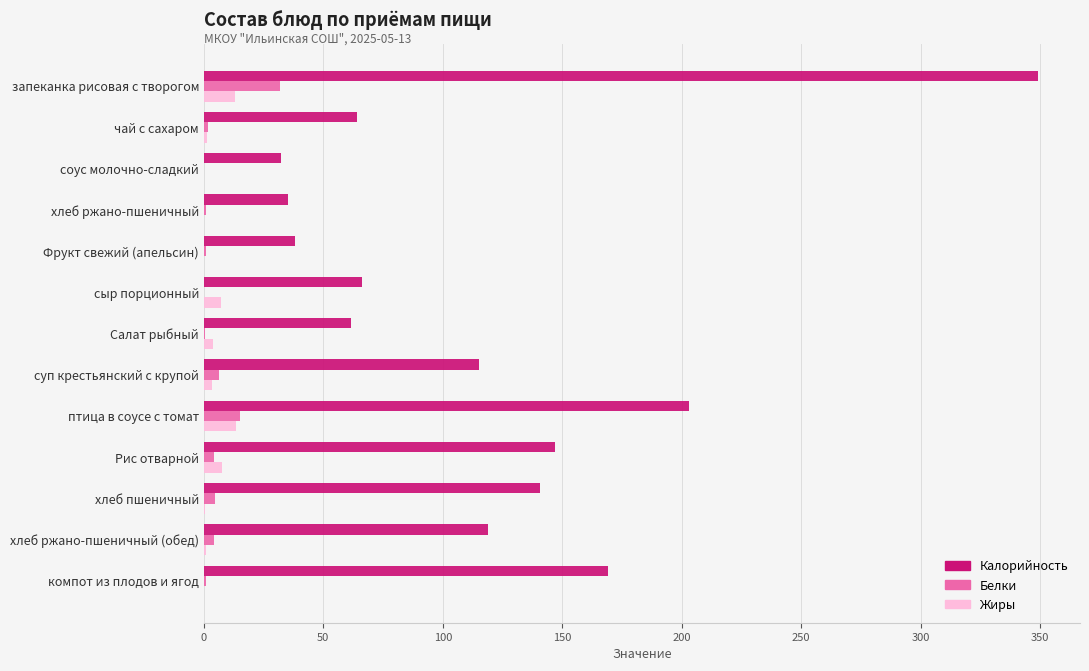

Where is Калорийность nearest to the value 190?

птица в соусе с томат